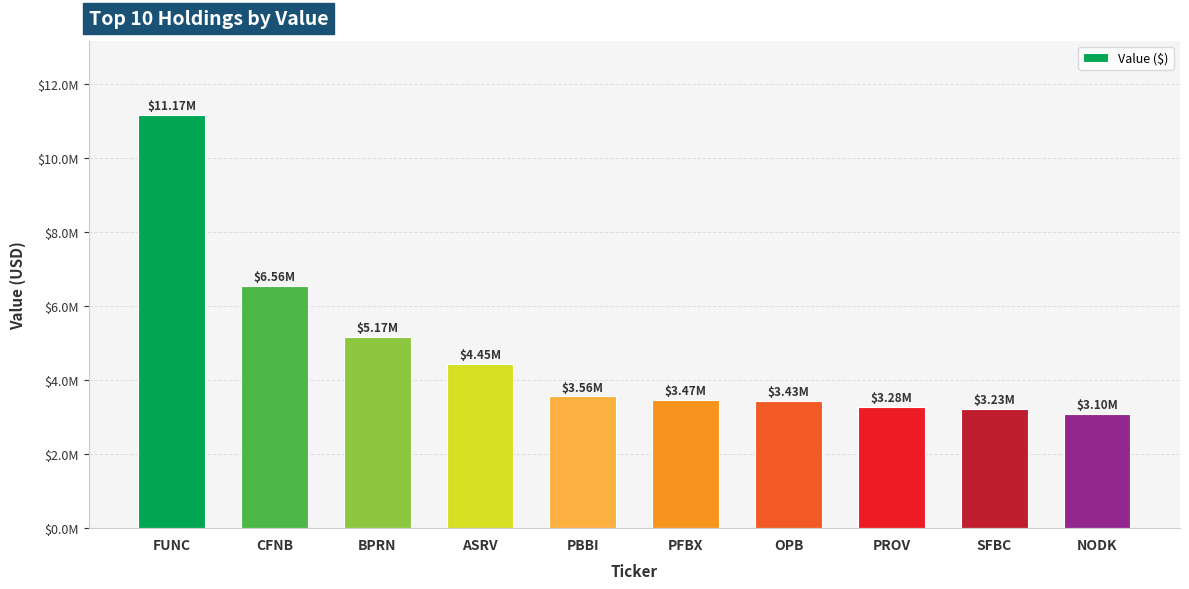

At which category does the chart reach its peak across all series?

FUNC